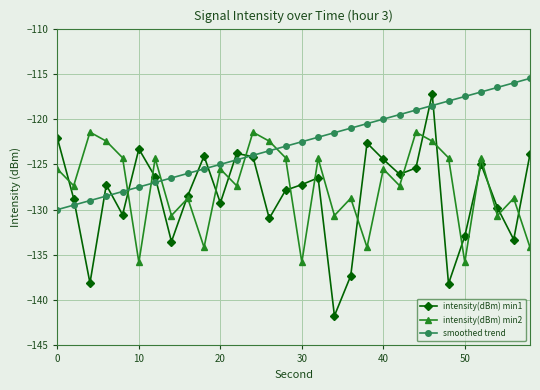

What is the average value of the intensity(dBm) min2 series?

-127.5